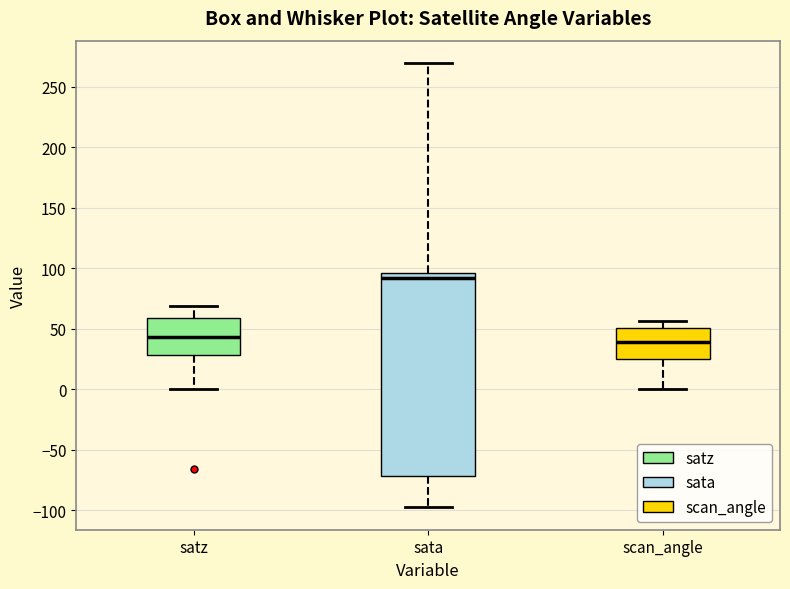

Reading left to right, transcribe this box plot: for each box, give where its median line is, the range the box spans, and where its two whiskers end, as read against the y-axis. The values are not printed on the chart, so give them approximately, as read against the axis.

satz: median 45, box 30 to 60, whiskers 0 to 70
sata: median 90, box -70 to 95, whiskers -100 to 270
scan_angle: median 40, box 25 to 50, whiskers 0 to 55